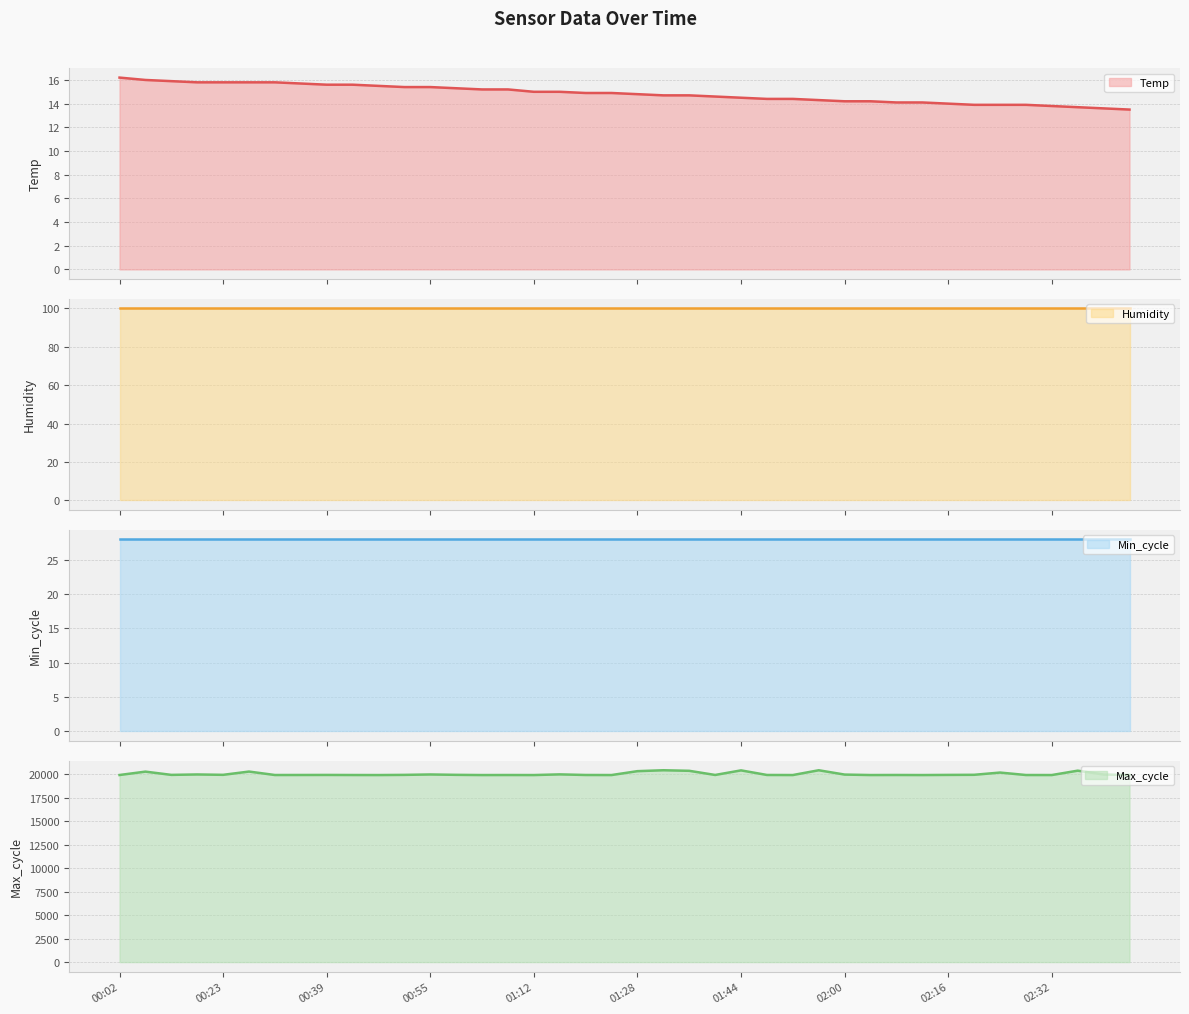

True or false: Temp and Max_cycle intersect in this chart.

False